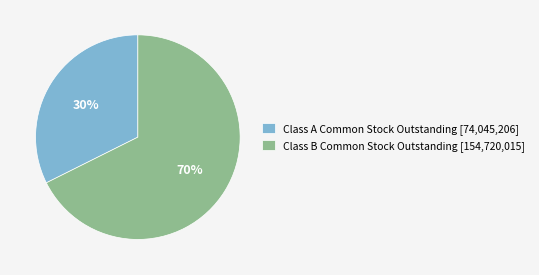

To the nearest percent, what portion does Class B Common Stock Outstanding represent?

68%